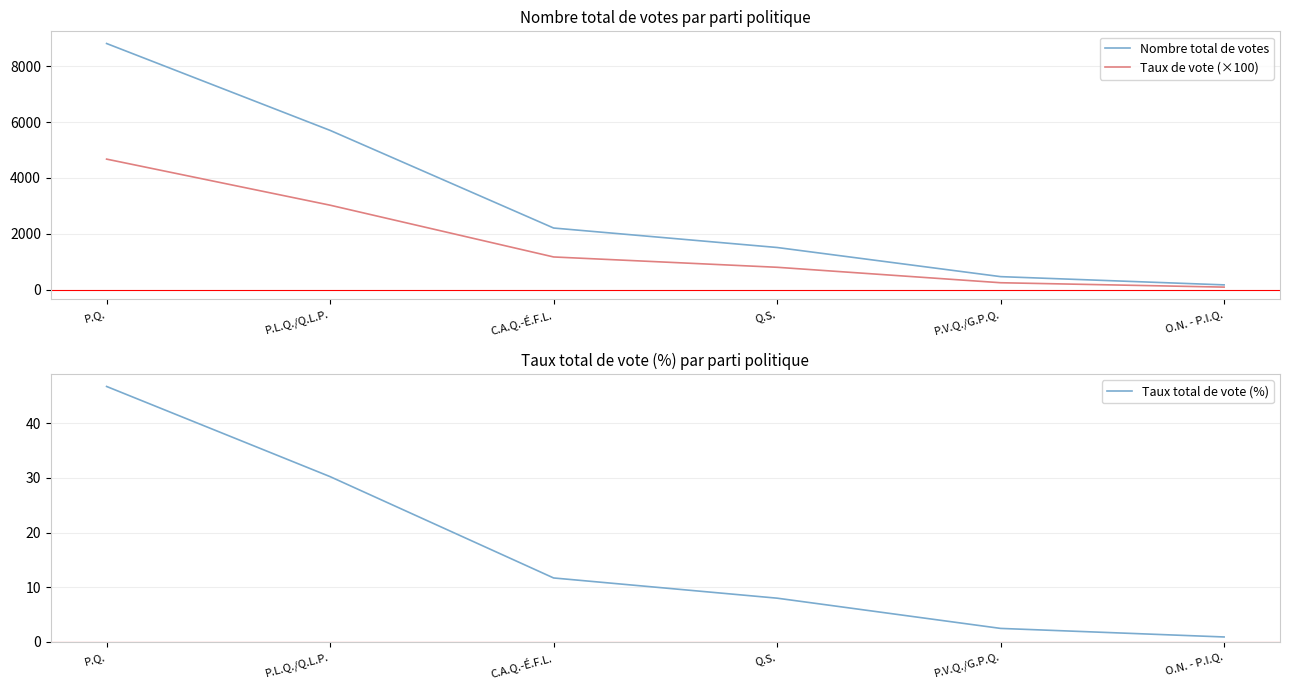

True or false: Taux total de vote (%) and Taux de vote (×100) intersect in this chart.

False